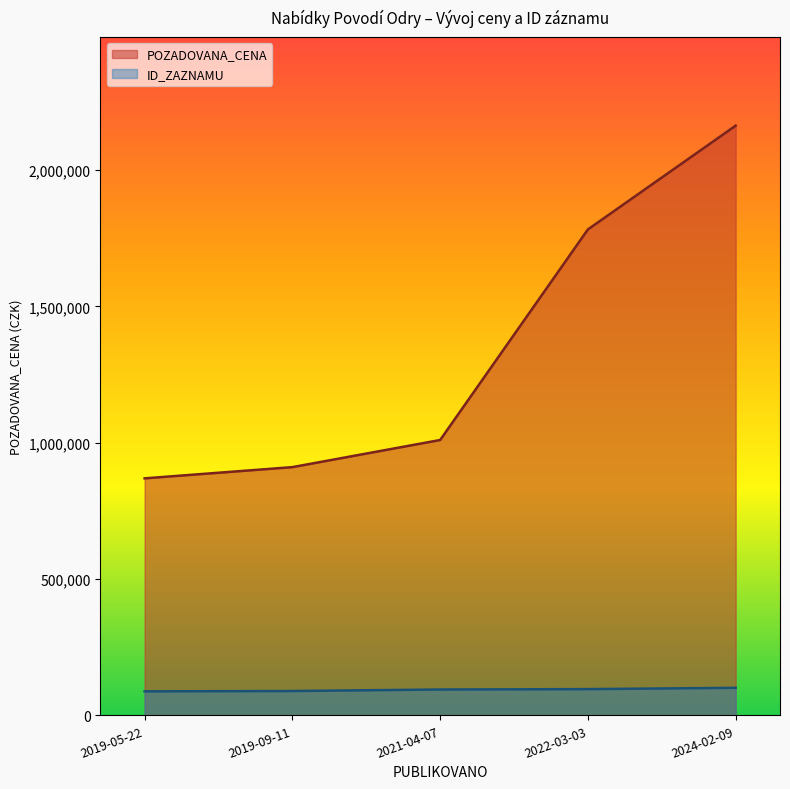

True or false: ID_ZAZNAMU and POZADOVANA_CENA intersect in this chart.

False